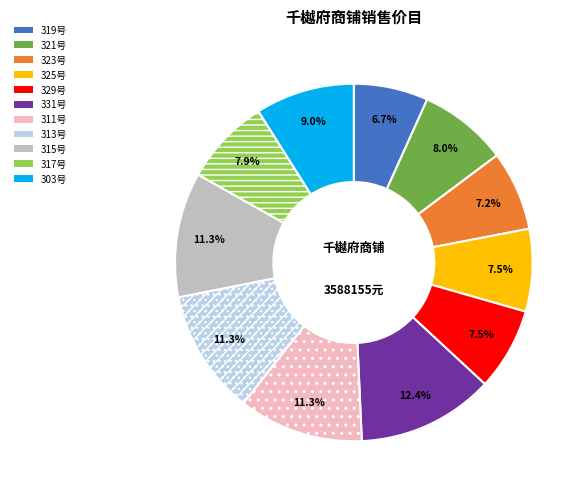

Combined, do 311号 and 323号 account for over 50%?

No